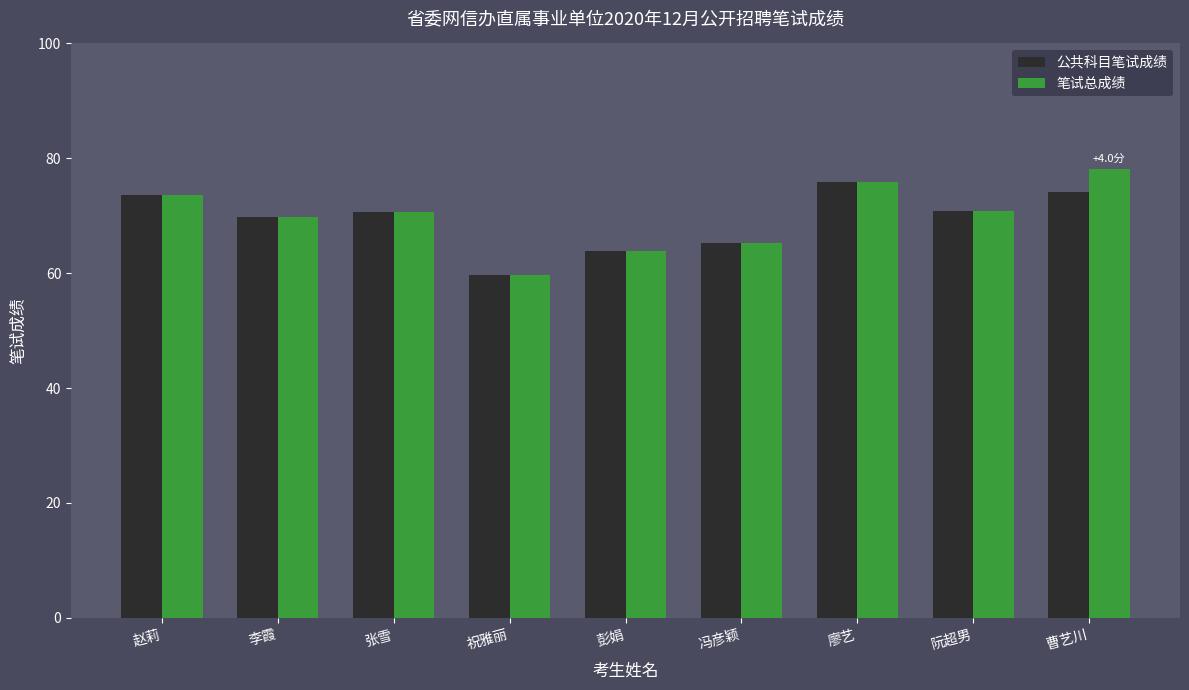

Which category has the lowest value across all series?

祝雅丽